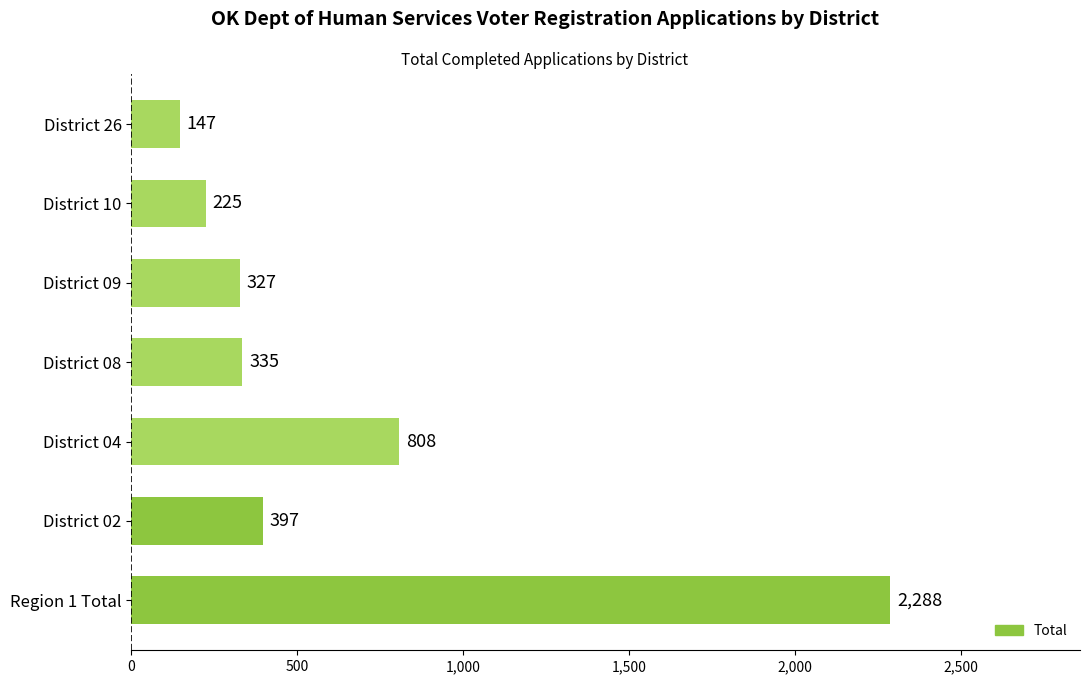

The value at District 26 is 147. True or false?

True